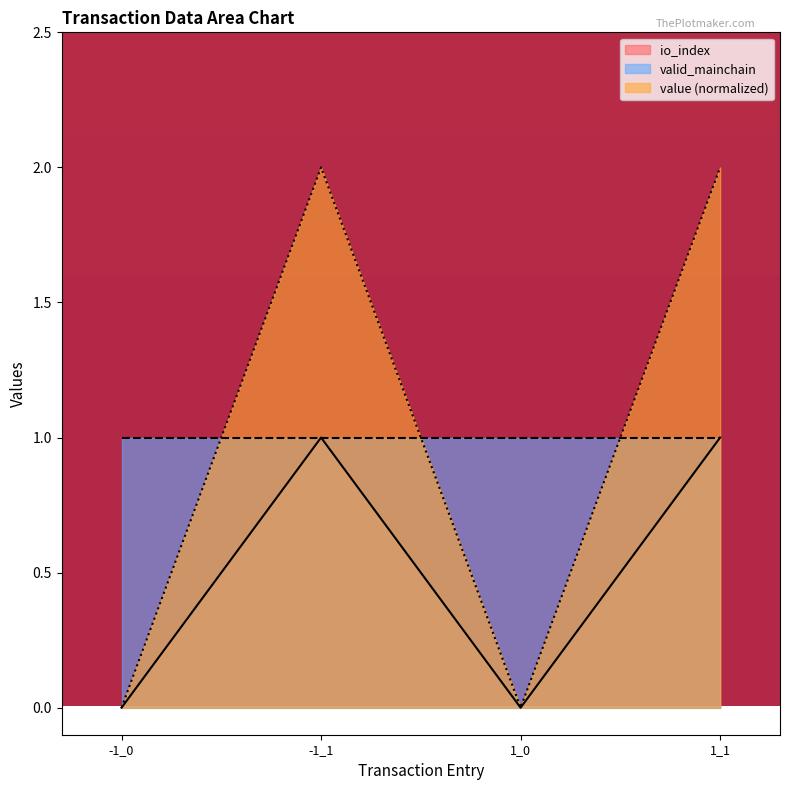

What is the label of the 2nd point from the left?

-1_1